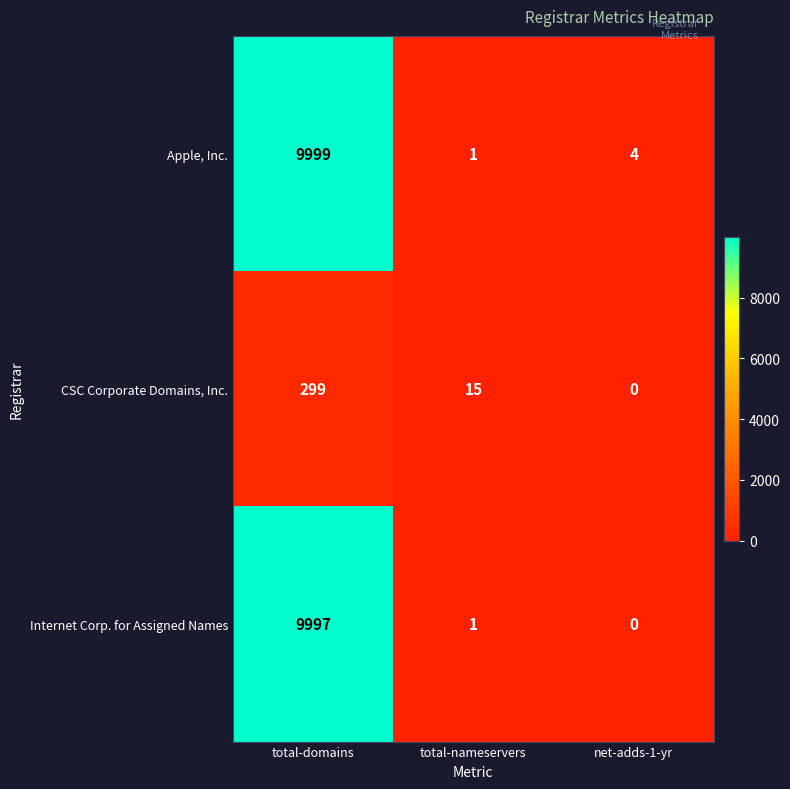

At which label does Apple, Inc. first exceed 4?

total-domains